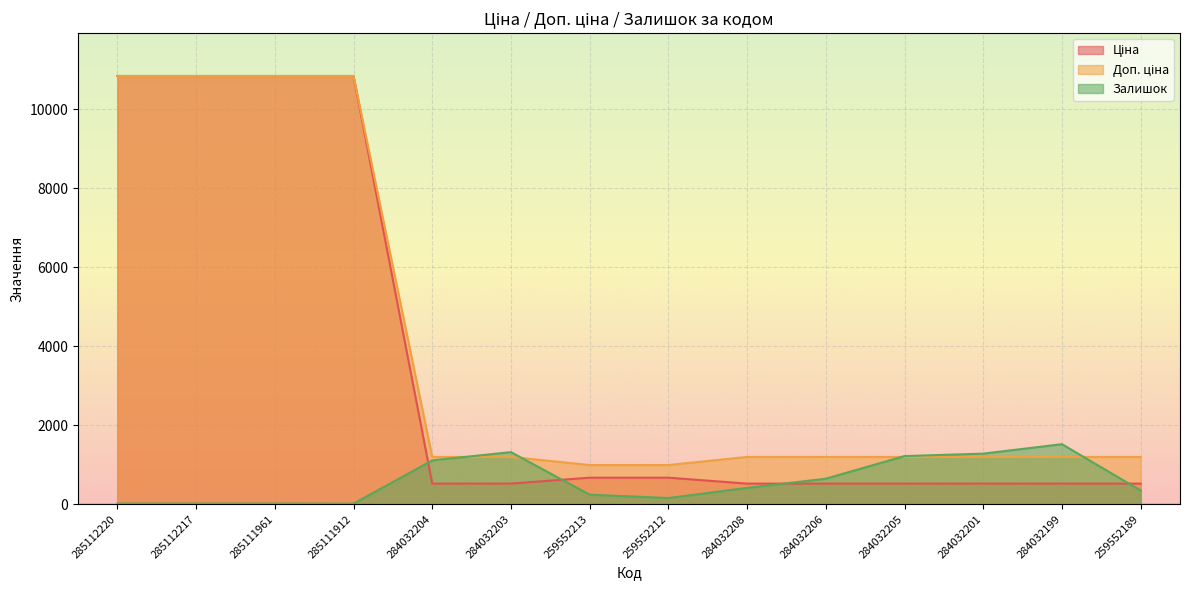

After their last crossing, which series has the higher values: Залишок or Ціна?

Ціна